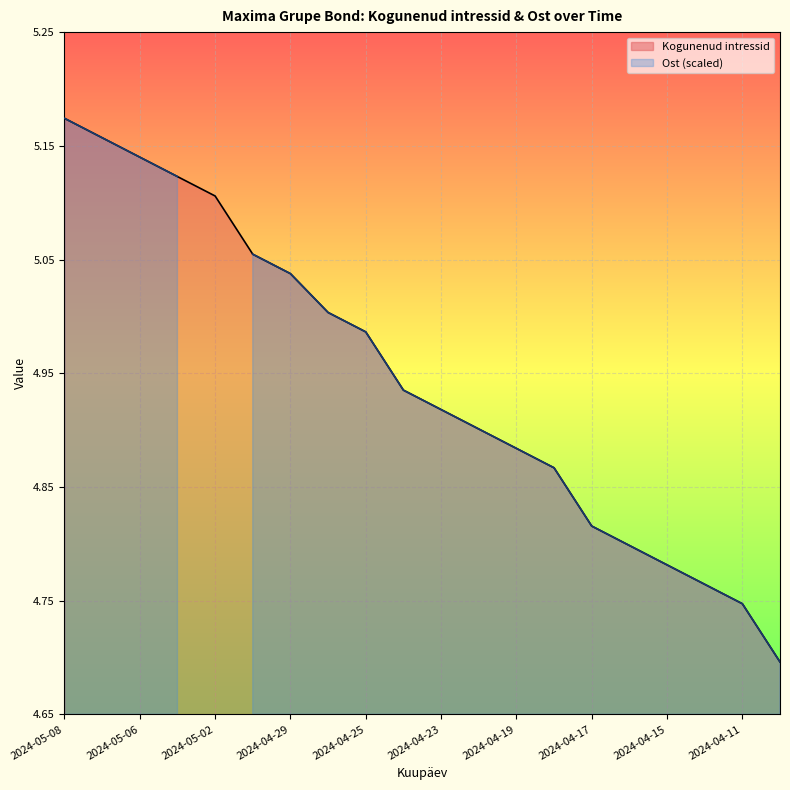

Rank the categories by value from lowest to highest.

2024-04-10, 2024-04-11, 2024-04-12, 2024-04-15, 2024-04-16, 2024-04-17, 2024-04-18, 2024-04-19, 2024-04-22, 2024-04-23, 2024-04-24, 2024-04-25, 2024-04-26, 2024-04-29, 2024-04-30, 2024-05-02, 2024-05-03, 2024-05-06, 2024-05-07, 2024-05-08